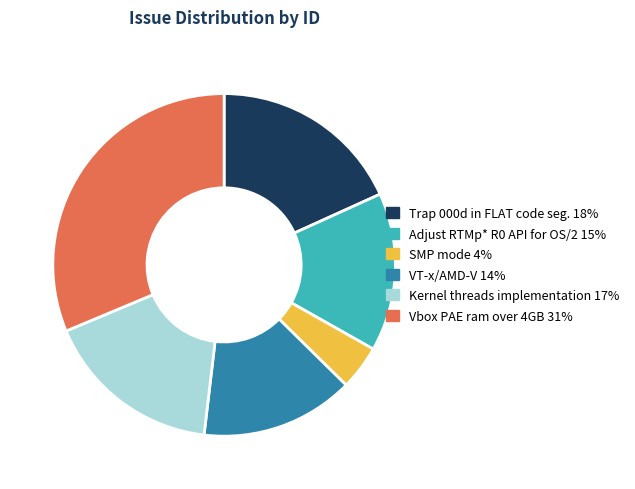

Between Trap 000d in FLAT code seg. and Adjust RTMp* R0 API for OS/2, which is larger?

Trap 000d in FLAT code seg.